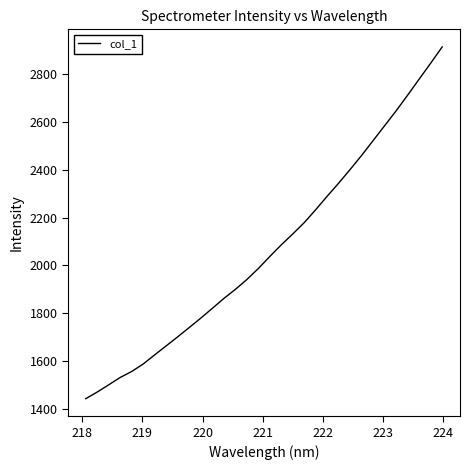

What is the difference between the maximum and minimum values?

1469.5